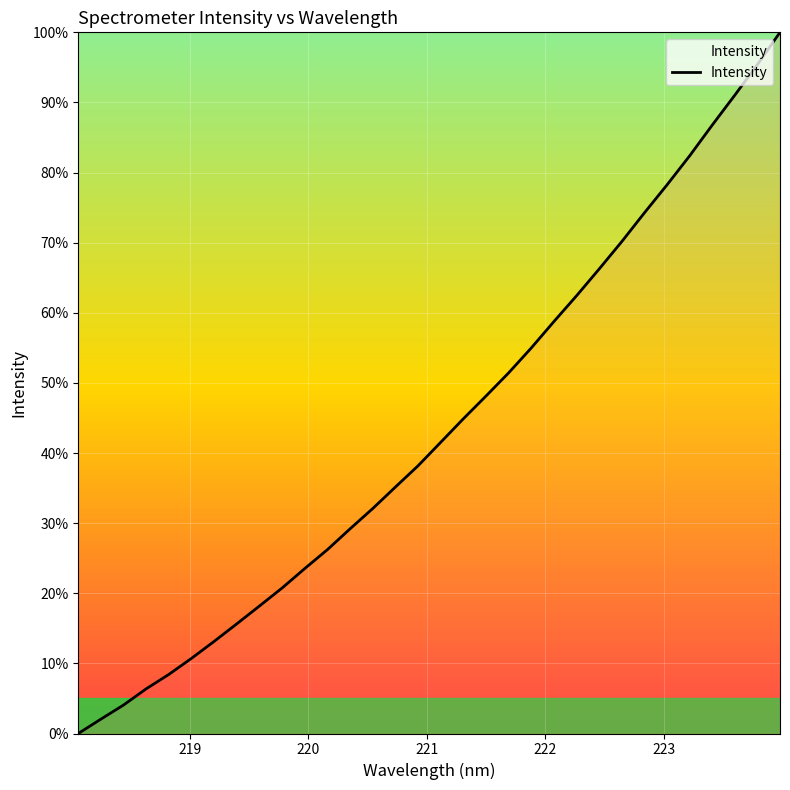

True or false: the data has more than 0 interior local peaks.

False